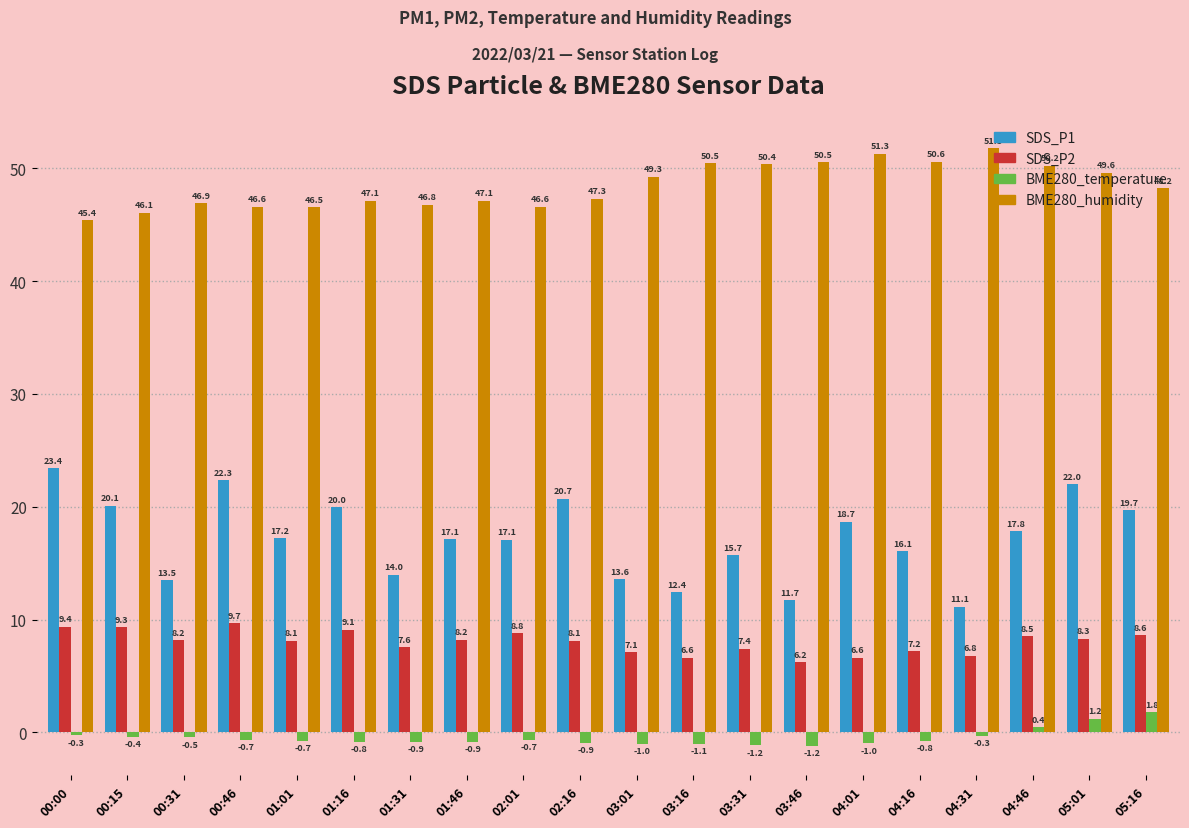

What is the approximate value of SDS_P1 at 05:16?

19.7